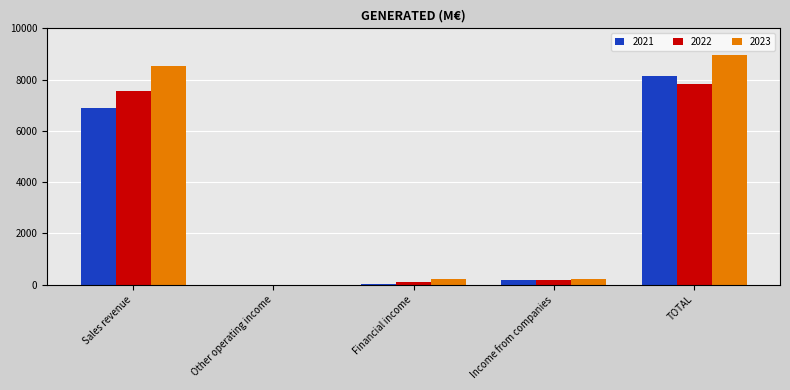

True or false: 2021 has a value of 8133 at TOTAL.

True